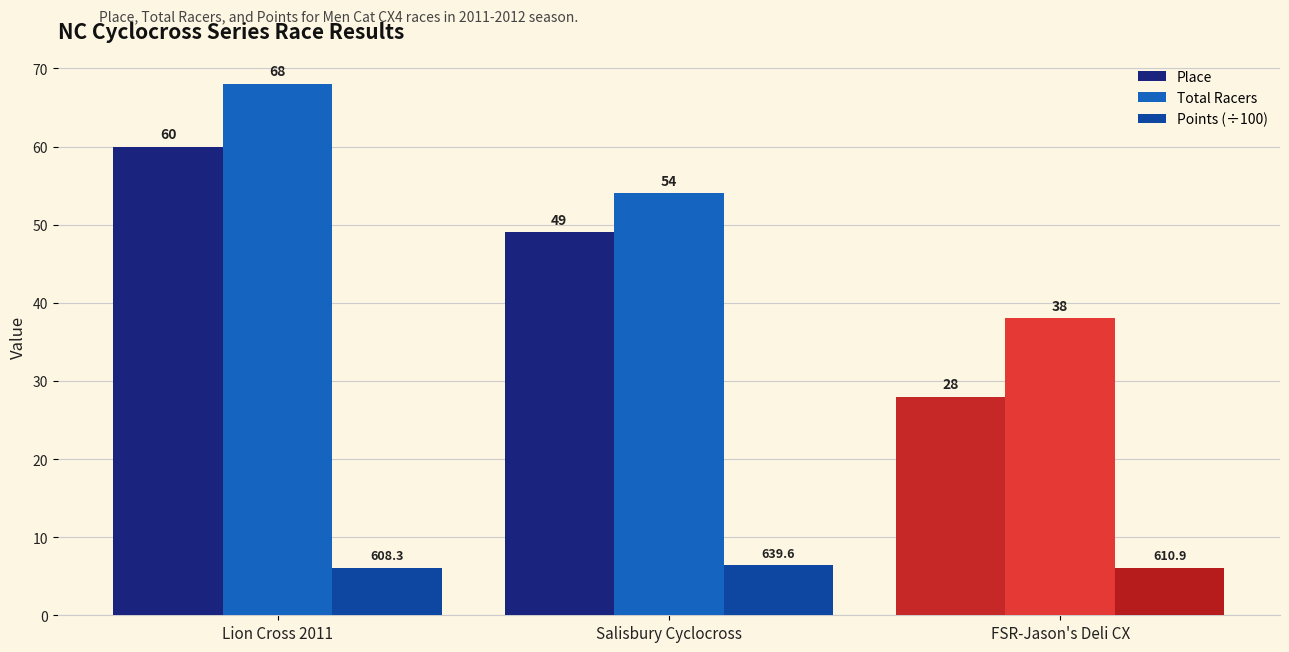

Does the chart contain stacked bars?

No